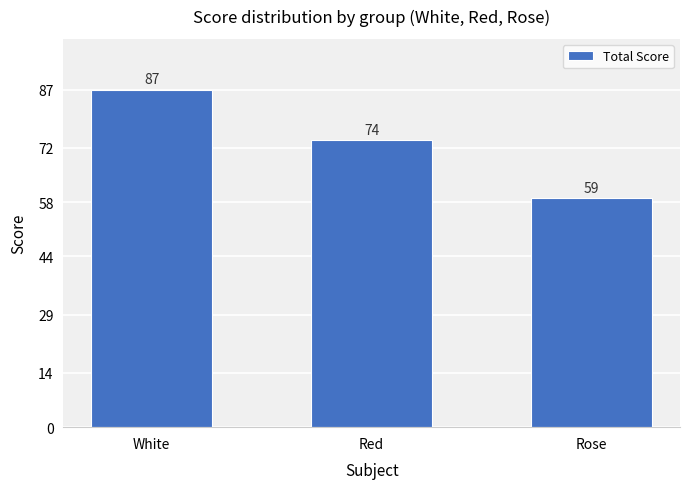

Does the chart contain stacked bars?

No